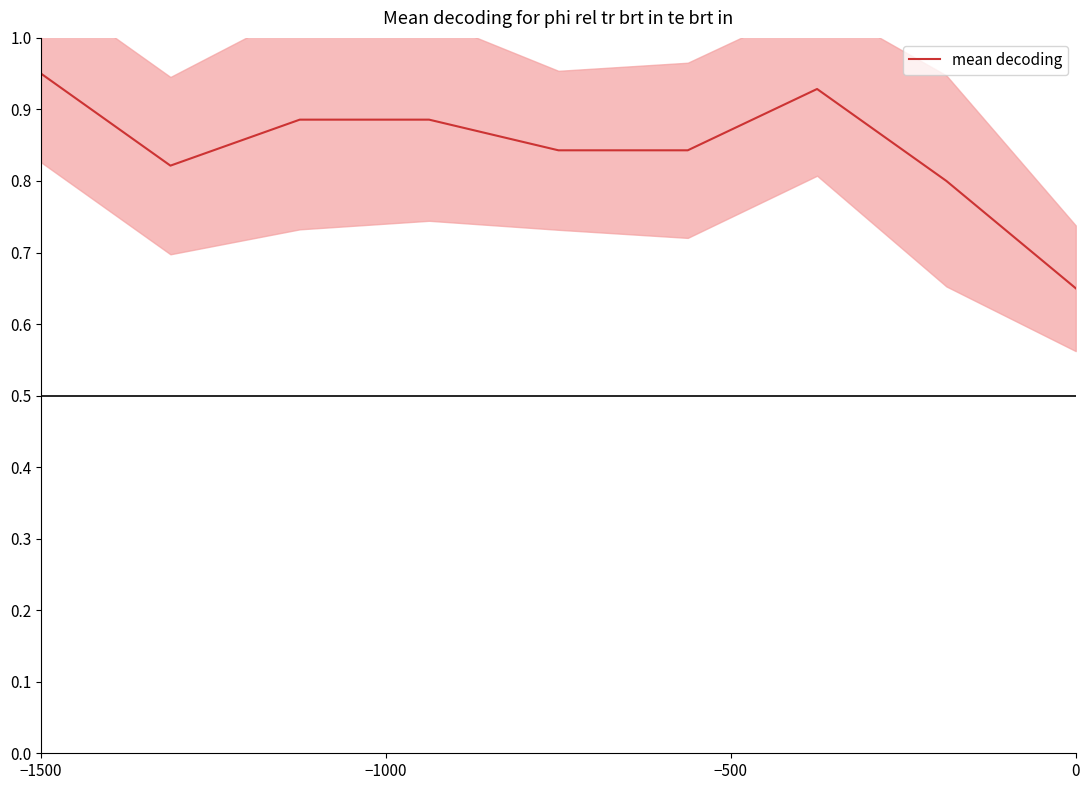

At which label does mean decoding reach its peak?

−1500